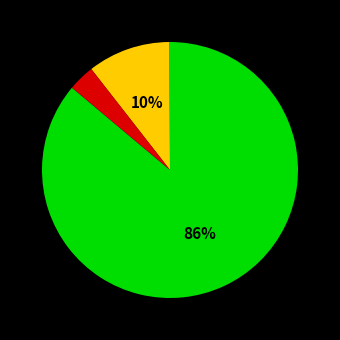

Does any single category account for the majority?

Yes